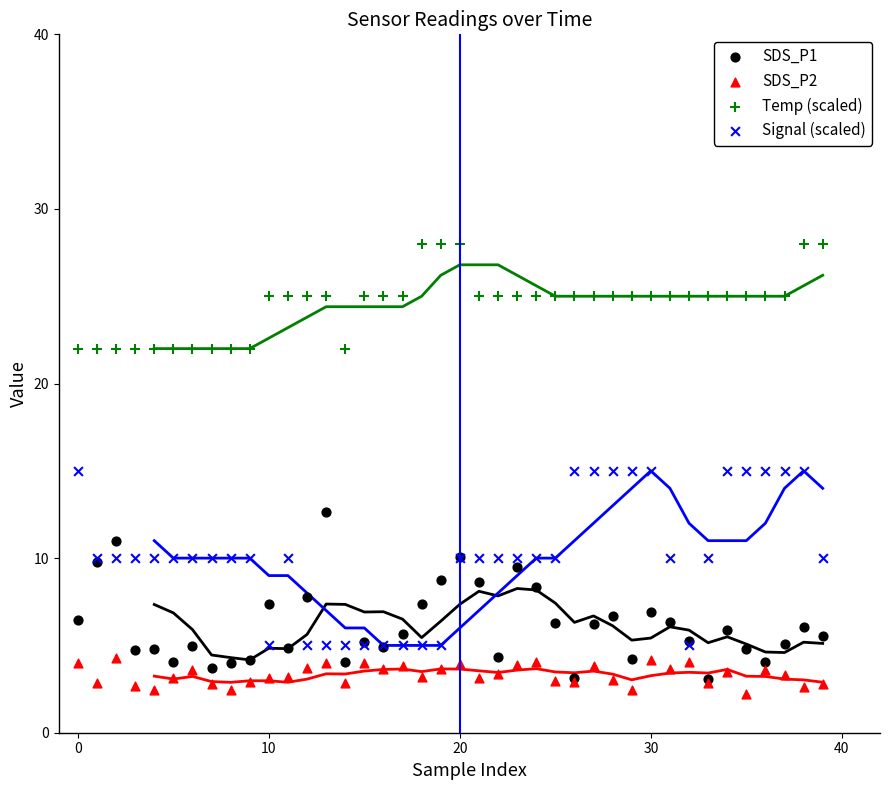

Which series contains the highest Y value?

Temp (scaled)